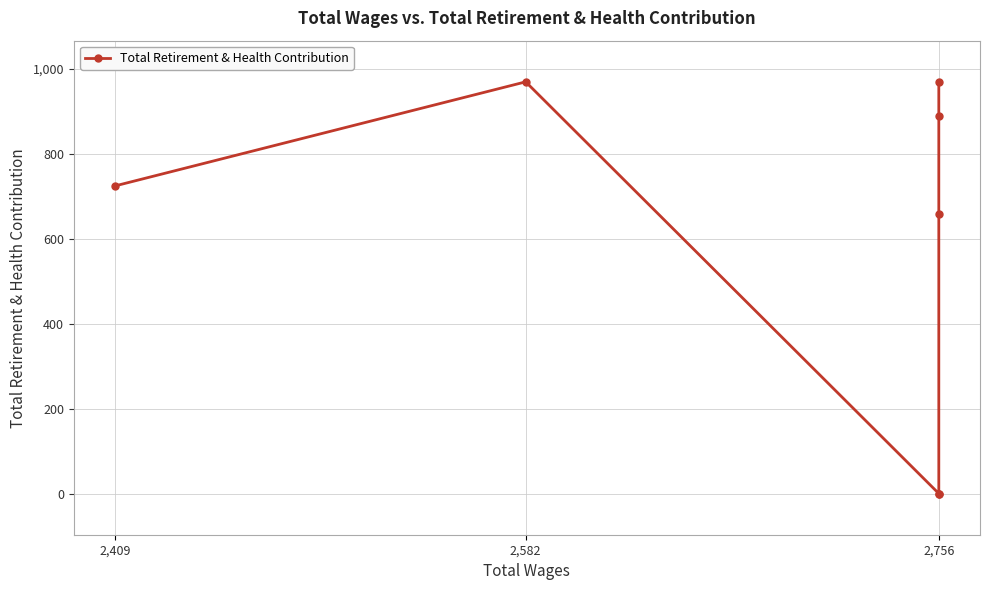

How many interior local peaks (higher than both neighbors) does the data have?

1